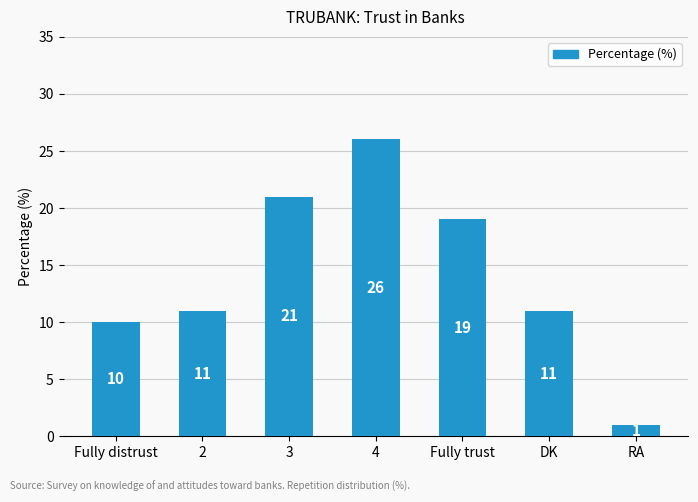

Reading right to left, list all the values displayed in this chart.

1	11	19	26	21	11	10